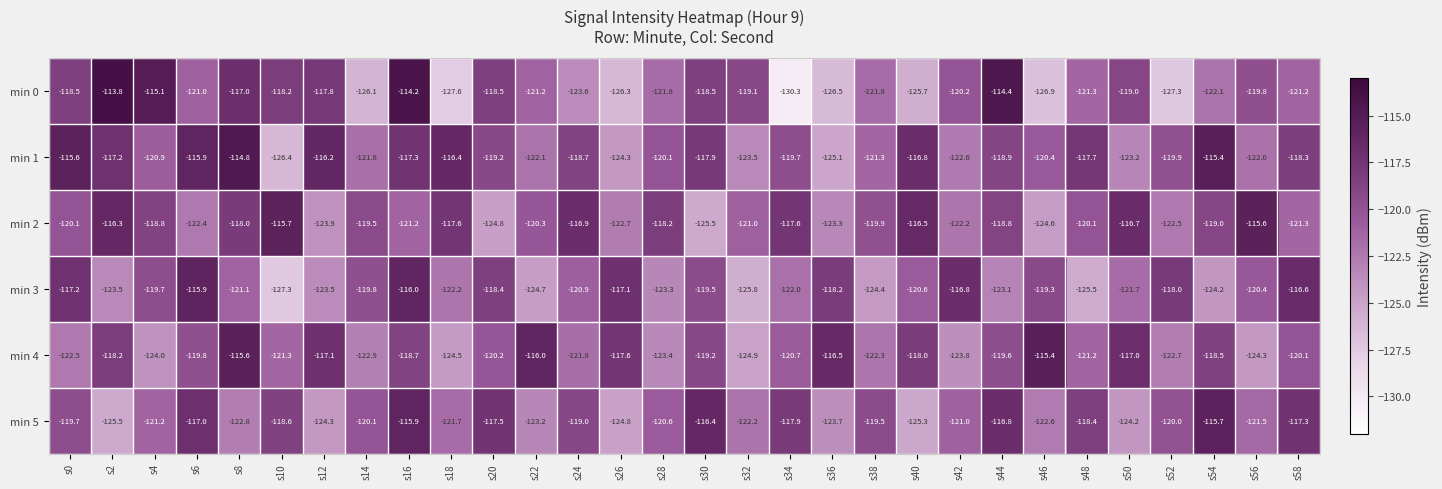

Which series changed the most between s8 and s52?

min 0